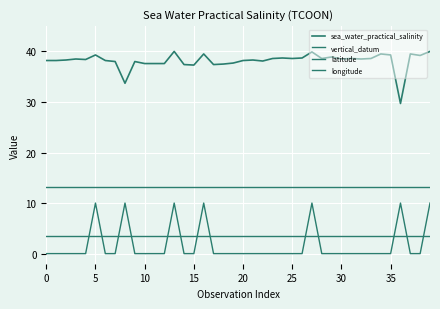

True or false: latitude and sea_water_practical_salinity cross at least once.

False